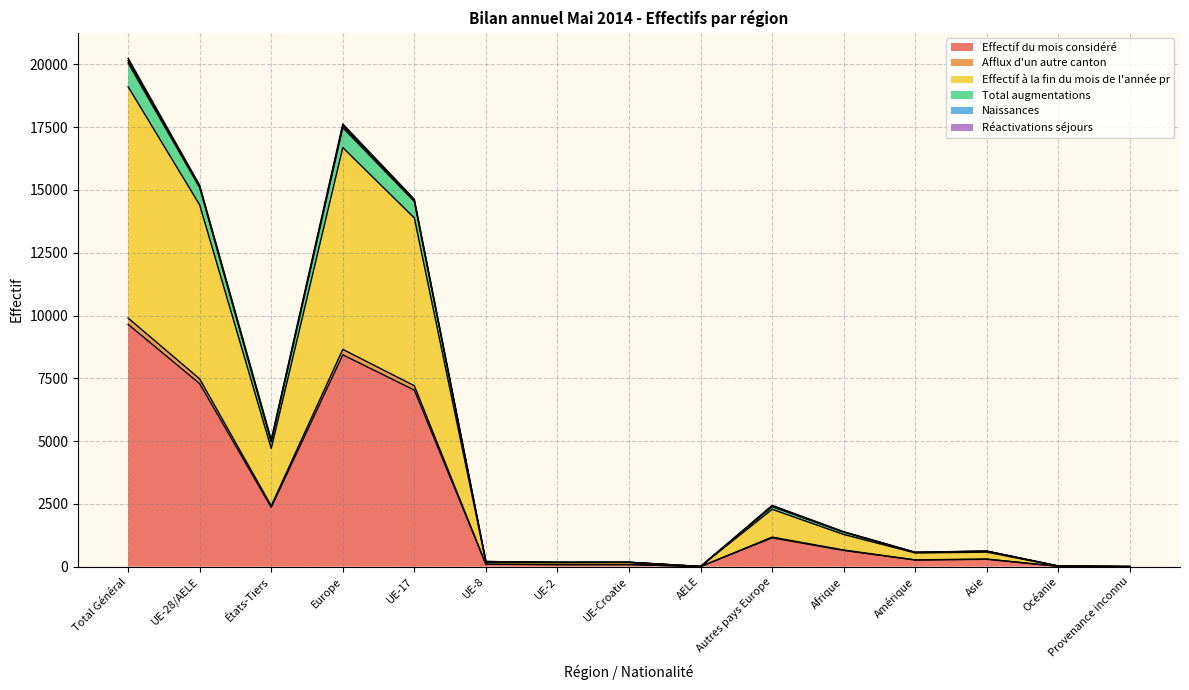

At which label does Effectif du mois considéré reach its peak?

Total Général